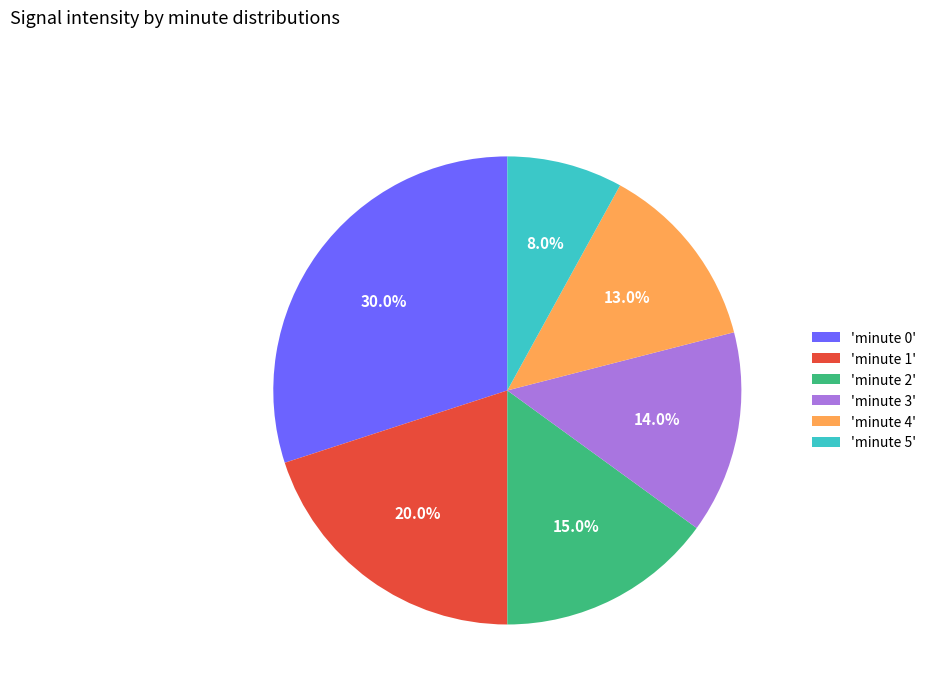

How many slices are in this pie chart?

6